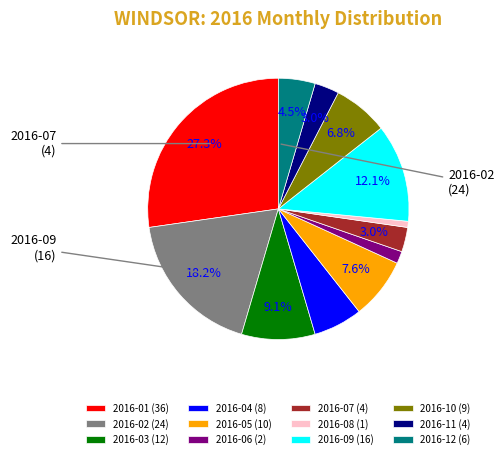

To the nearest percent, what portion does 2016-07 represent?

3%